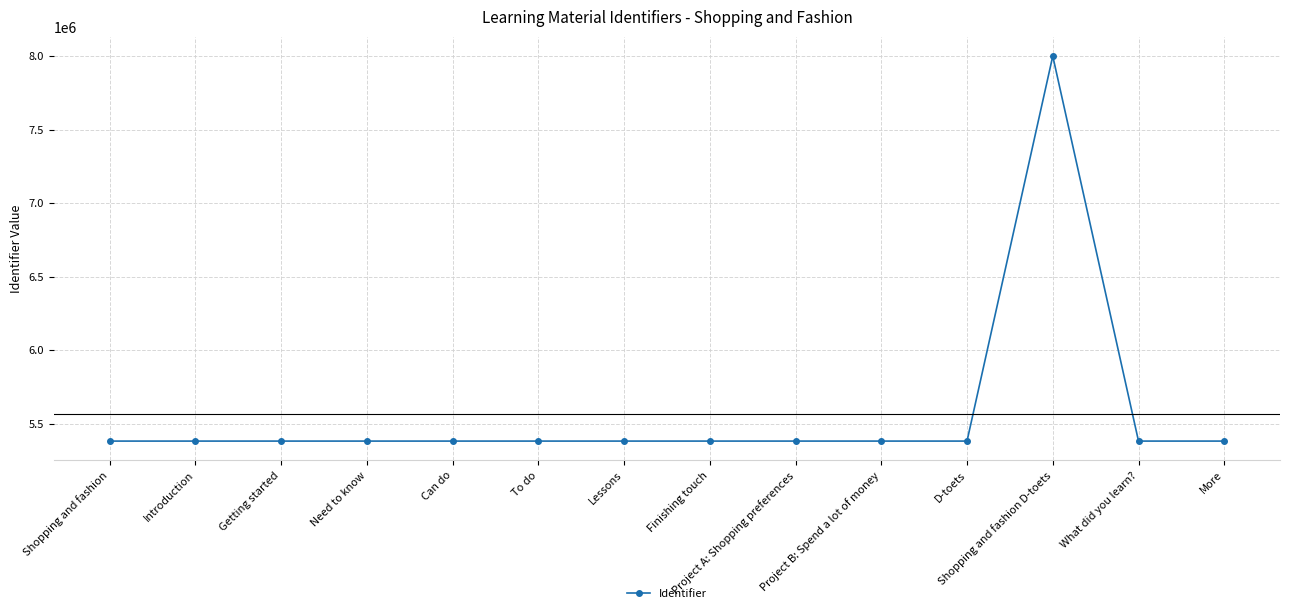

What is the label of the 11th point from the left?

D-toets